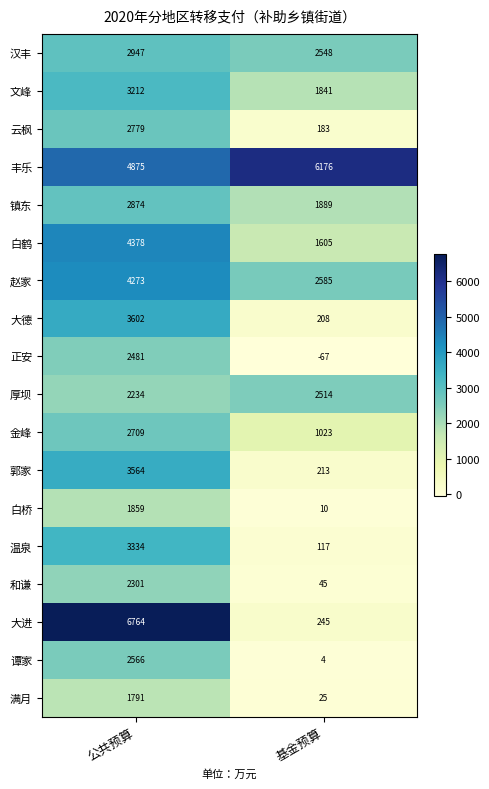

How many categories are shown in the chart?

2